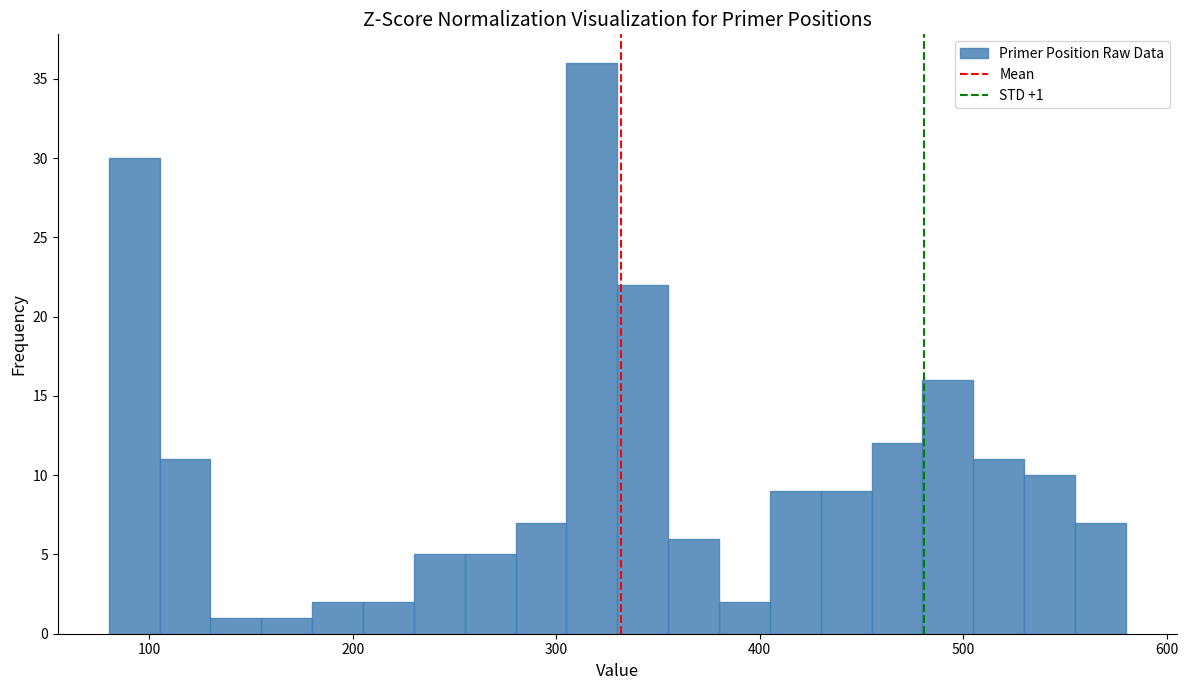

Read against the x-axis, roughly where is the centre of the tallest bar?

320